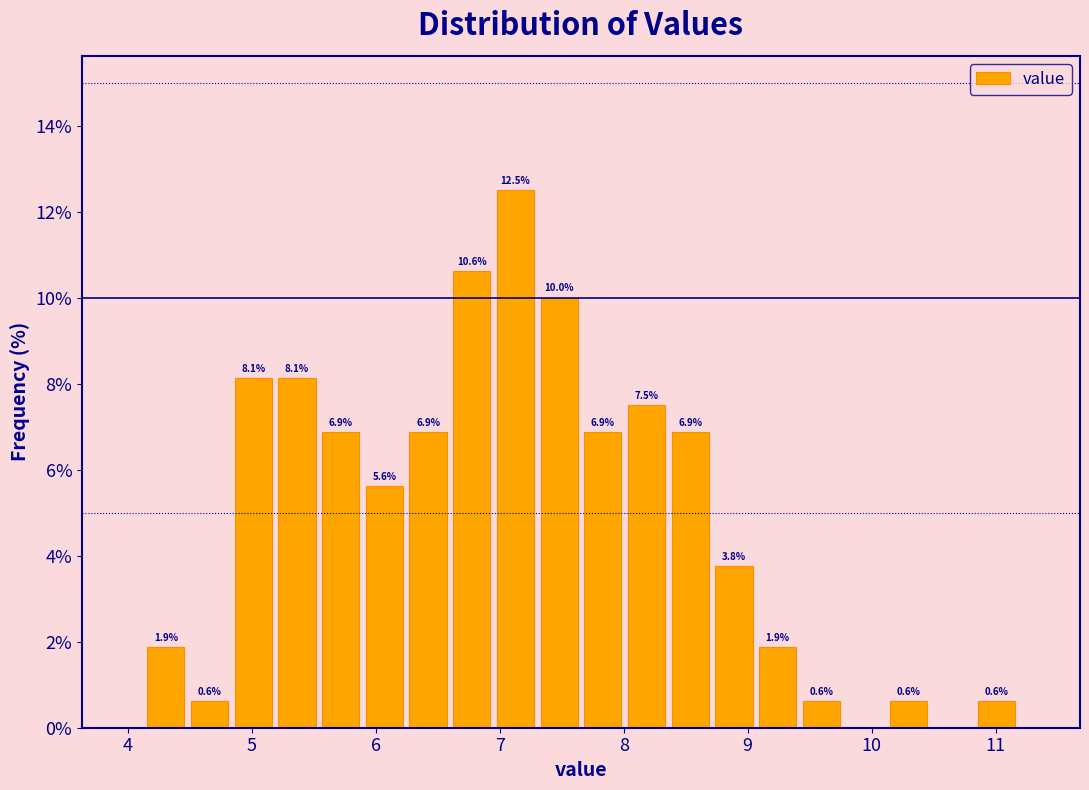

Around what value on the x-axis is the tallest bar? Give the approximate position of its centre, as read against the axis.

7.1